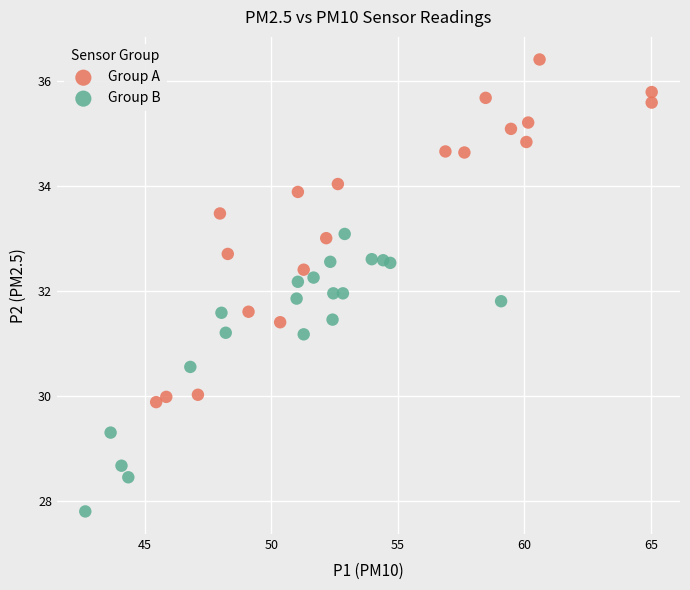

Which series contains the lowest Y value?

Group B